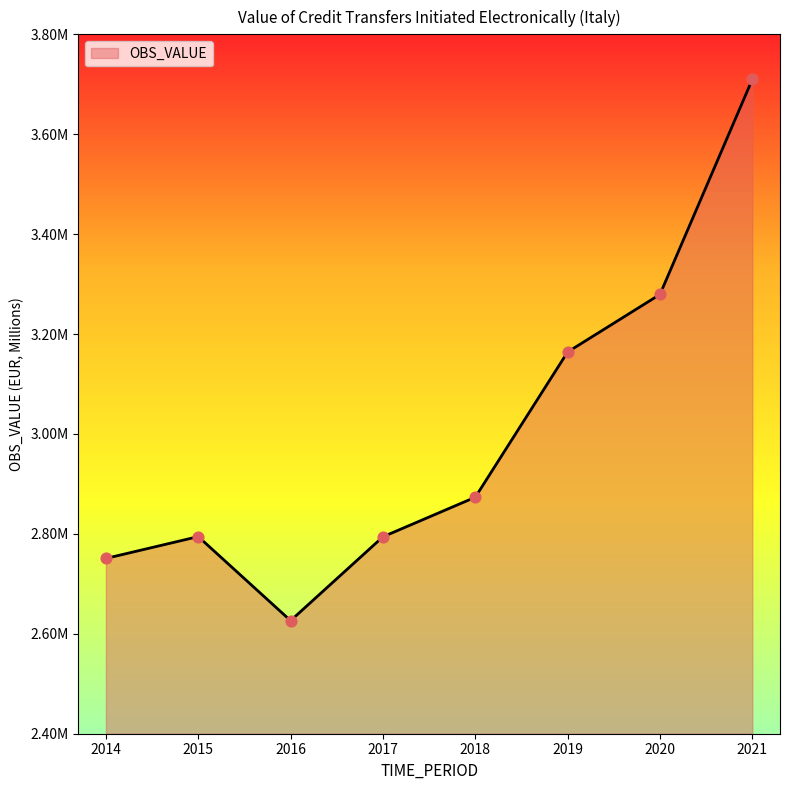

What is the change in value from 2019 to 2021?

+545599.6